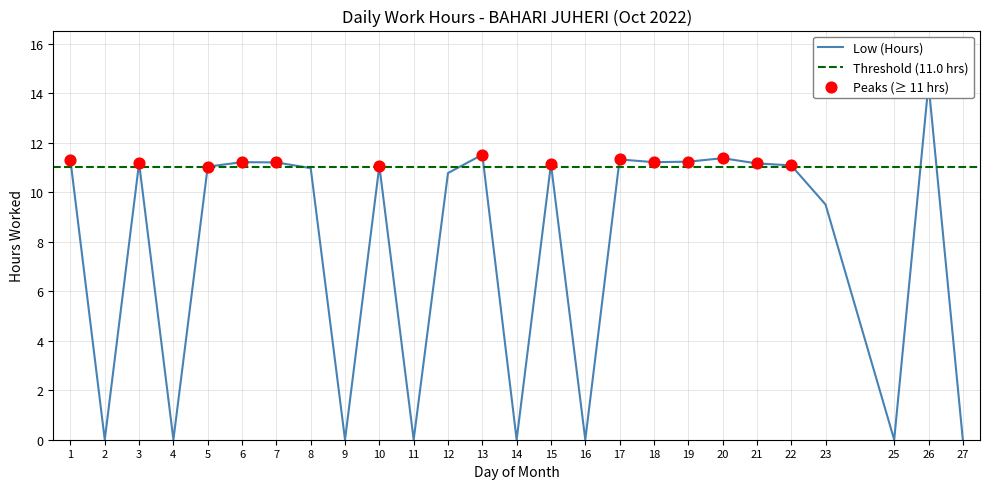

Approximately how many times larger is the value at 19 compared to 18?

1.0